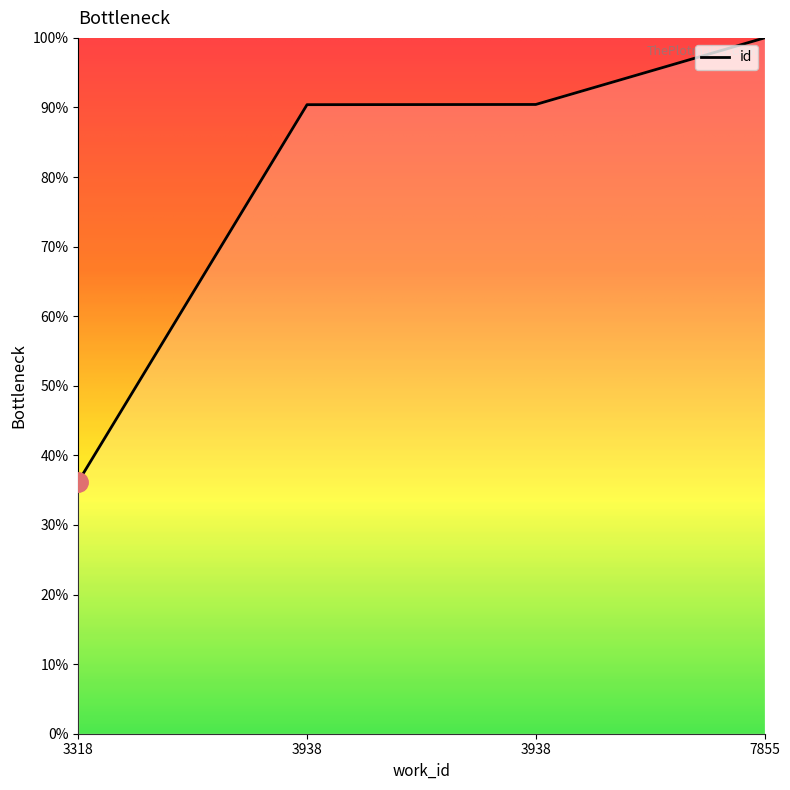

What is the difference between the second highest and minimum values?

54.2